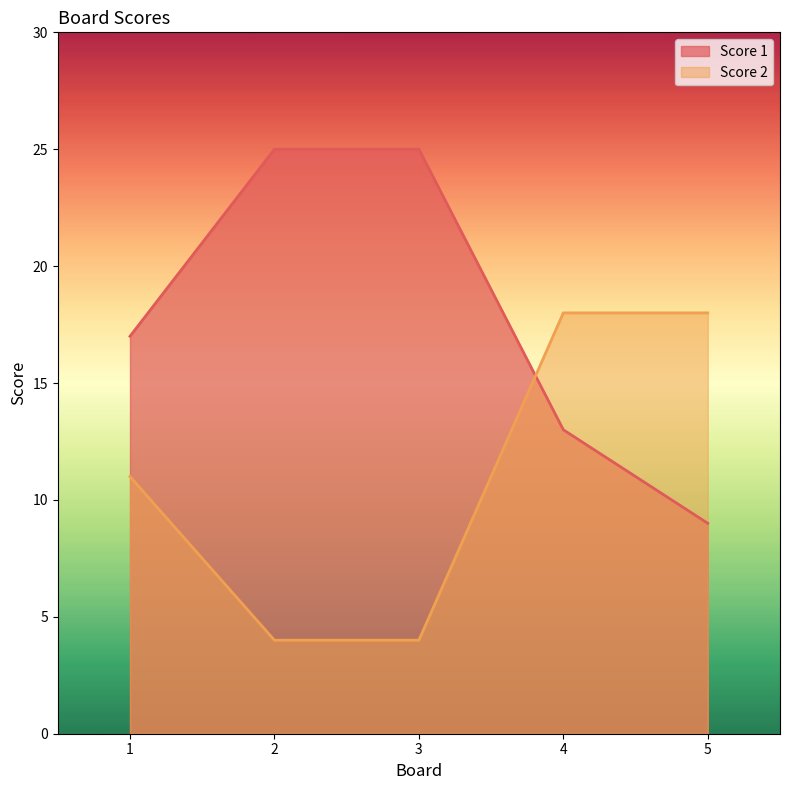

Which category has the lowest value in the Score 2 series?

2